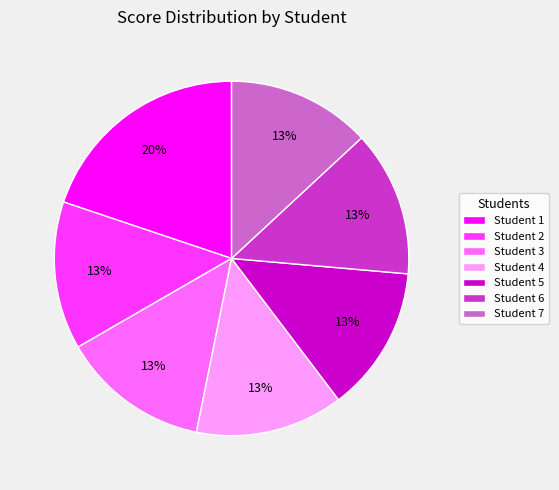

What is the ratio of the value at Student 7 to the value at Student 4?

1.0